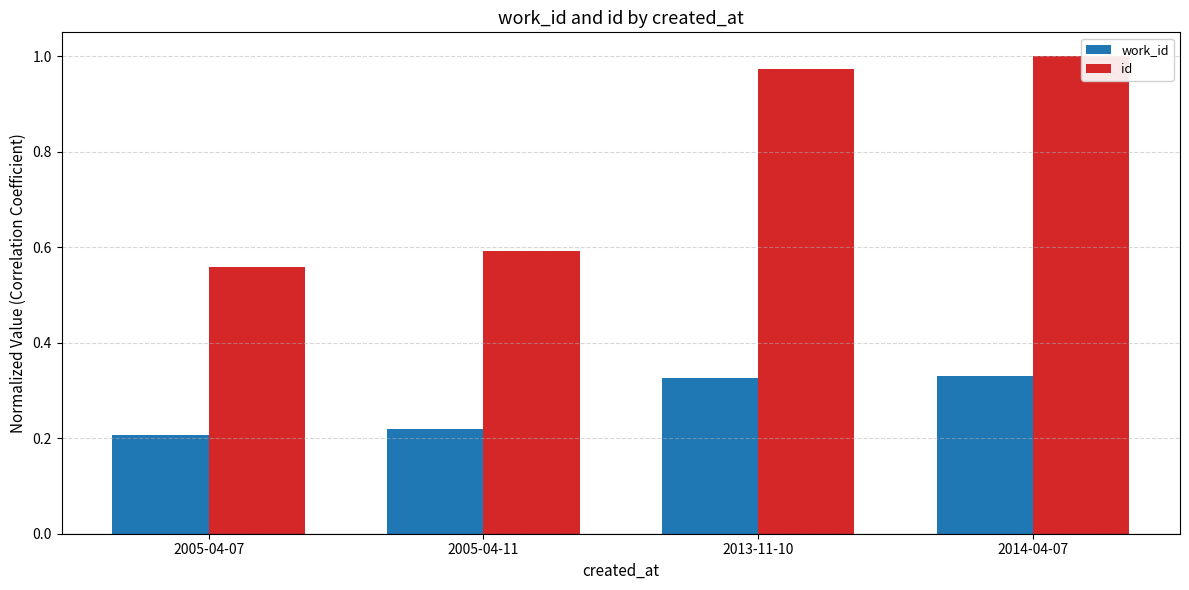

List the series in order of their peak value, highest first.

id, work_id